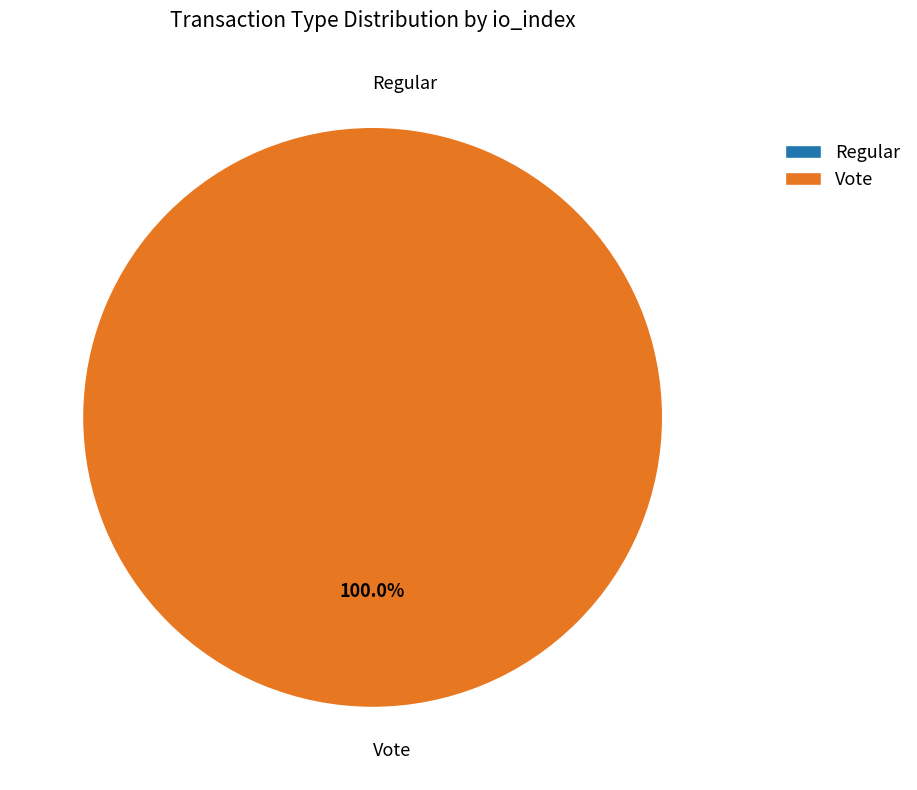

The Regular (io_index=0) slice represents 0% of the pie. True or false?

True